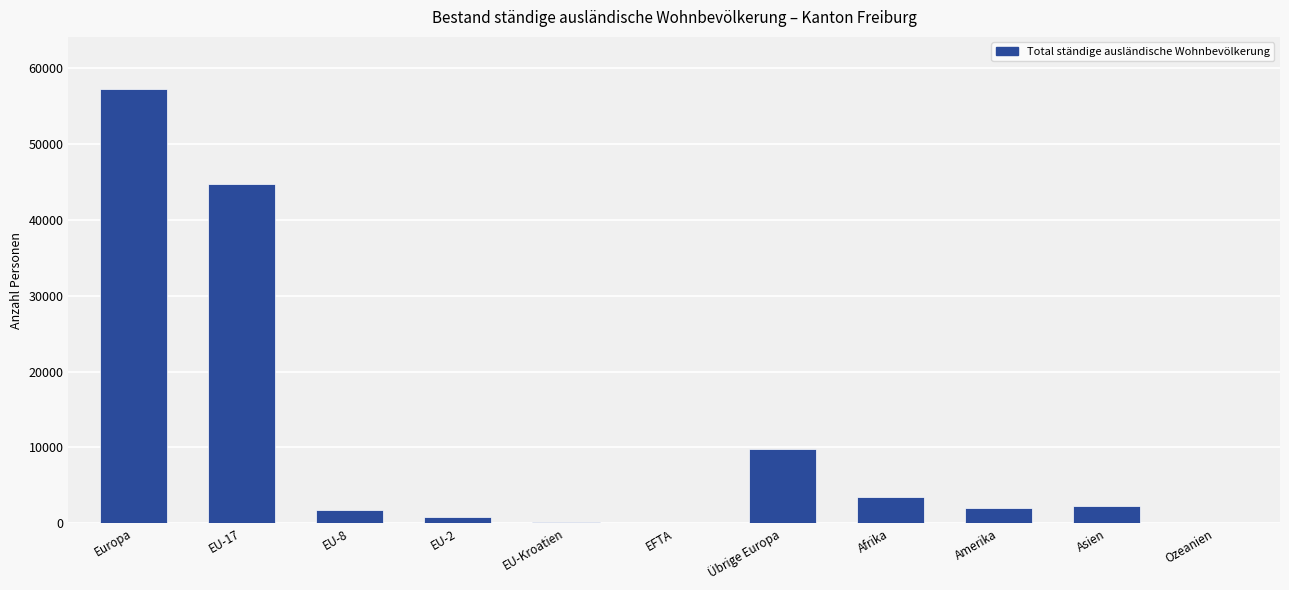

Is it true that the value at EU-17 is 44684?

True